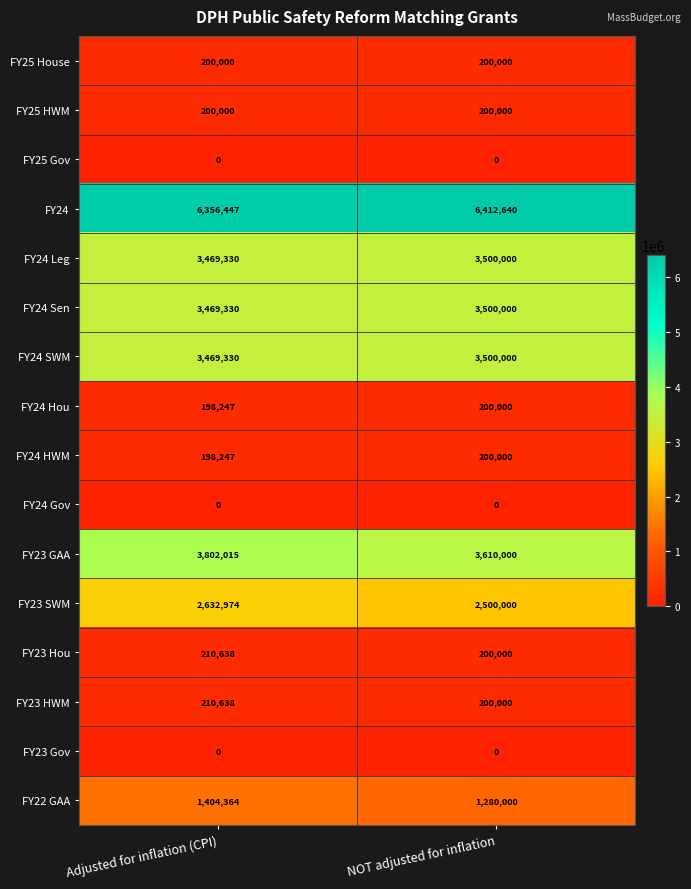

What is the difference between the highest and lowest values at NOT adjusted for inflation?

6412640